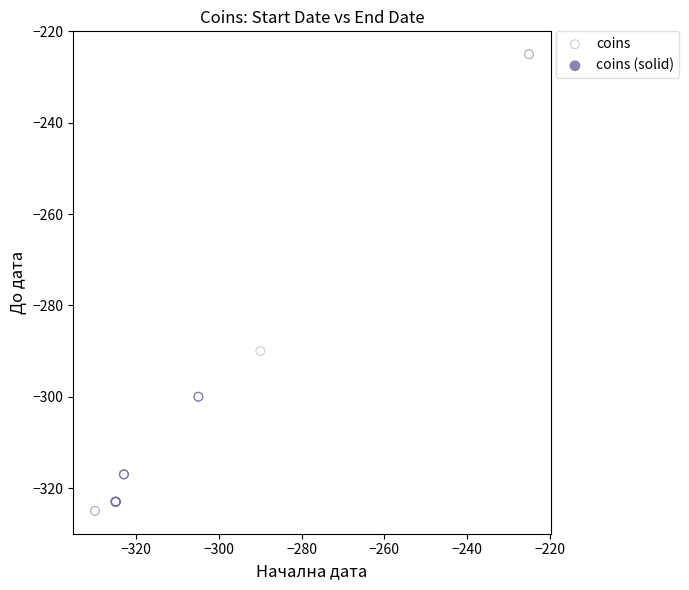

What Y value in the scatter plot is closest to -275?

-290